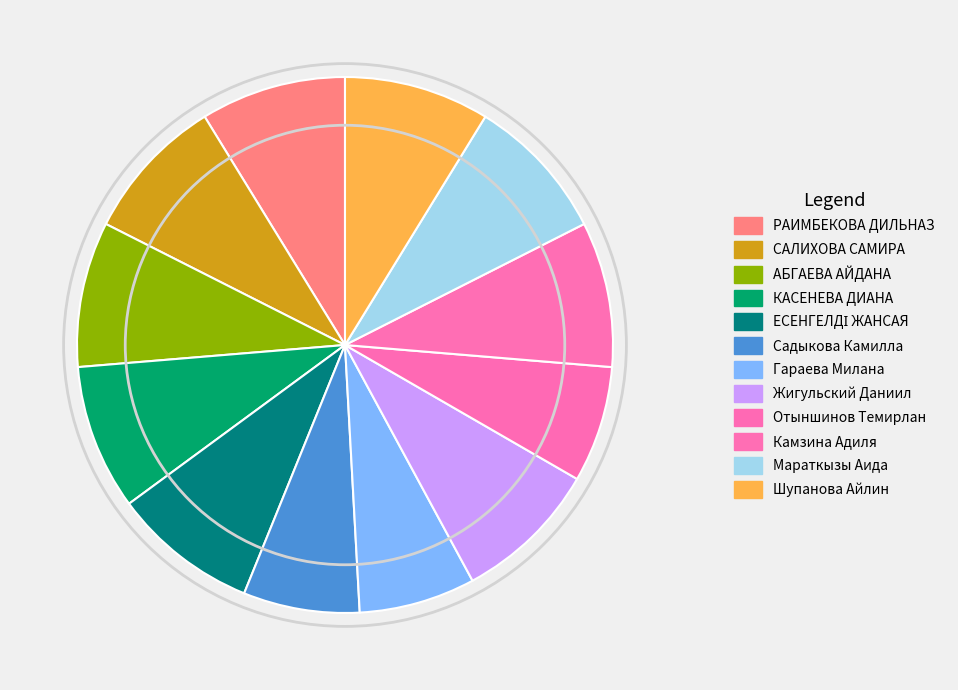

Rank the categories by value from lowest to highest.

Садыкова Камилла, Гараева Милана, Отыншинов Темирлан, РАИМБЕКОВА ДИЛЬНАЗ, САЛИХОВА САМИРА, АБГАЕВА АЙДАНА, КАСЕНЕВА ДИАНА, ЕСЕНГЕЛДІ ЖАНСАЯ, Жигульский Даниил, Камзина Адиля, Мараткызы Аида, Шупанова Айлин